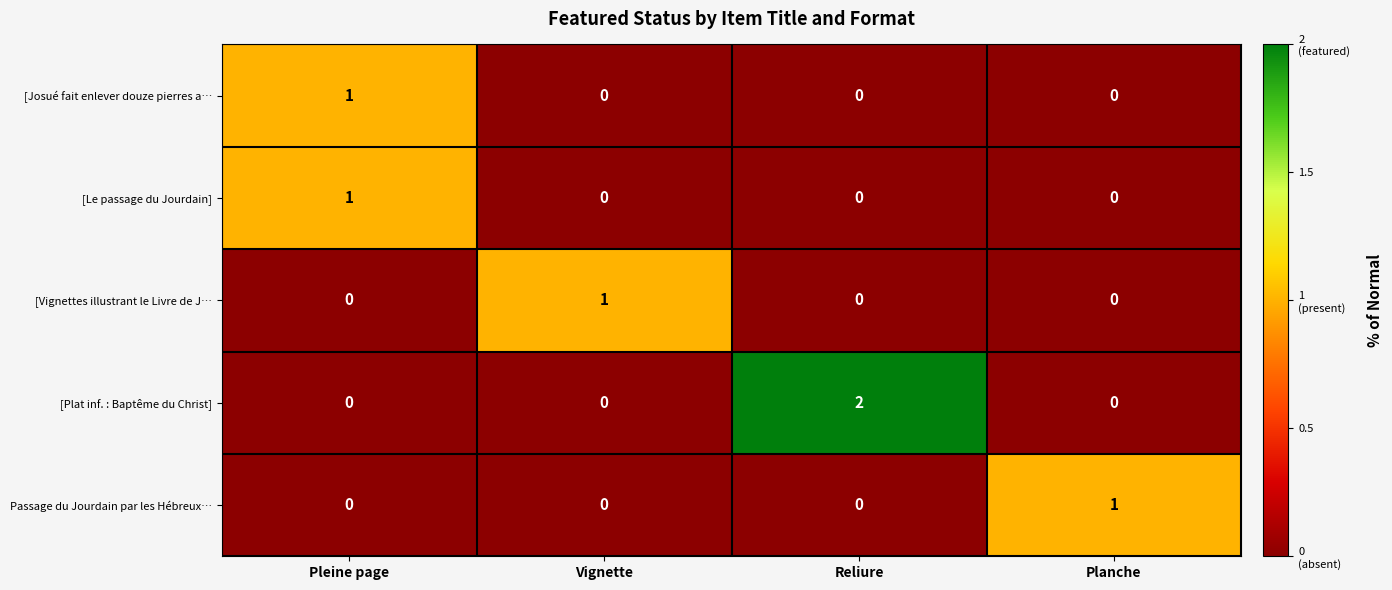

Is the value of Passage du Jourdain par les Hébreux… at Vignette greater than the value of [Le passage du Jourdain] at Pleine page?

No